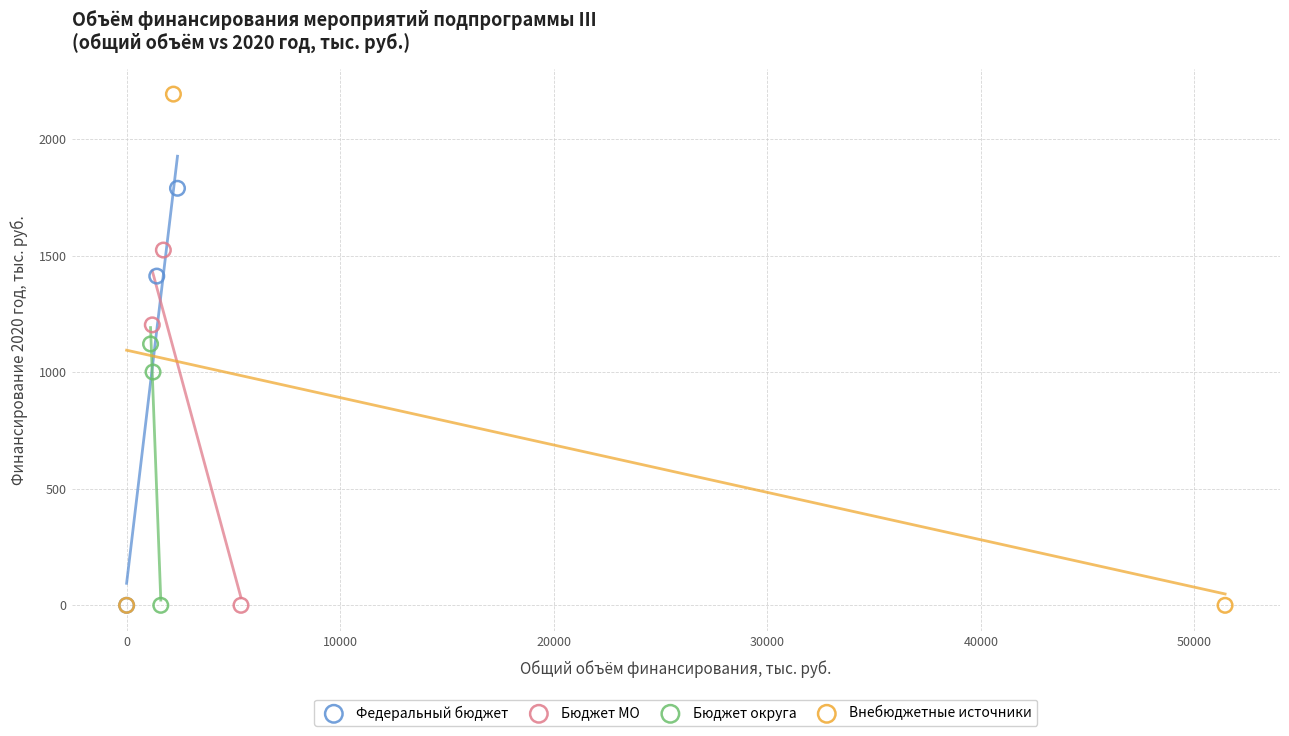

Which series has the widest spread of Y values?

Внебюджетные источники